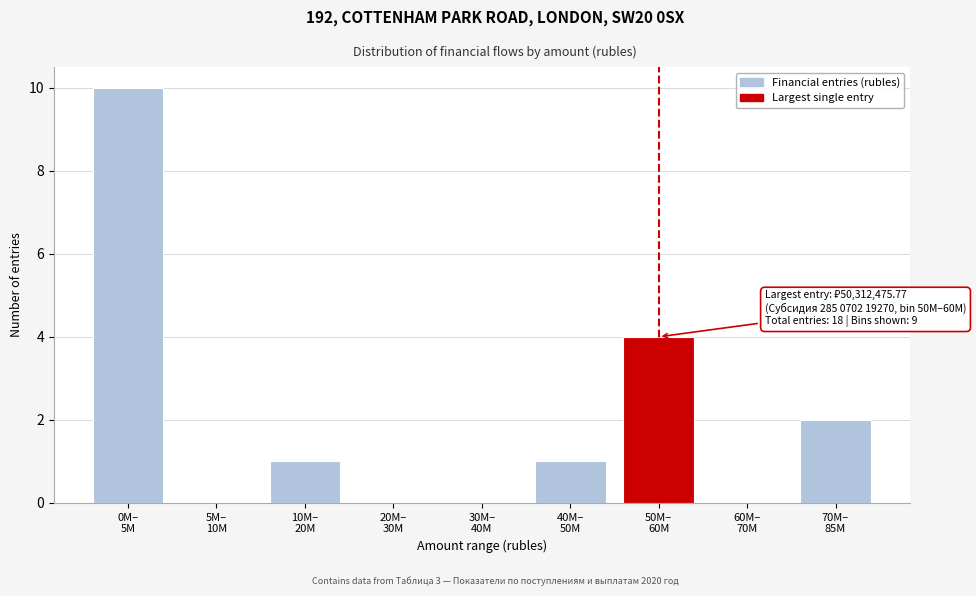

What is the greatest value displayed?

10